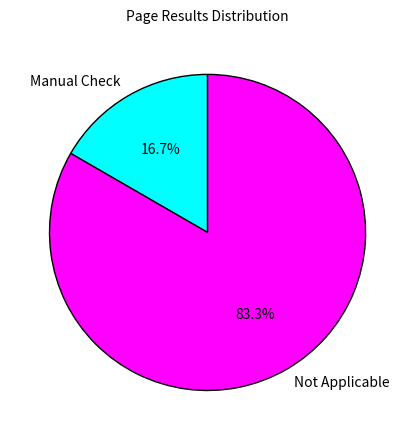

How many segments does this pie chart have?

2